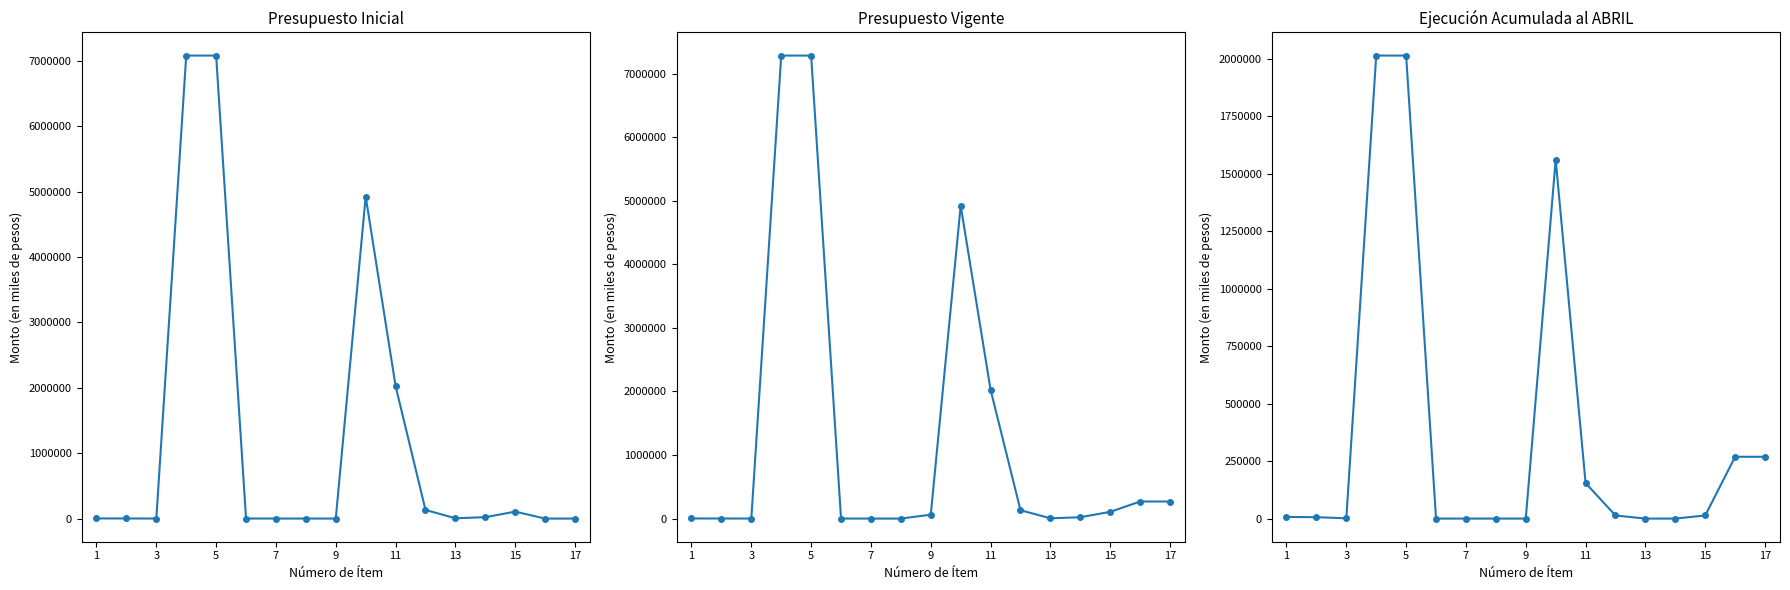

How many interior local valleys does the Presupuesto Vigente series have?

2